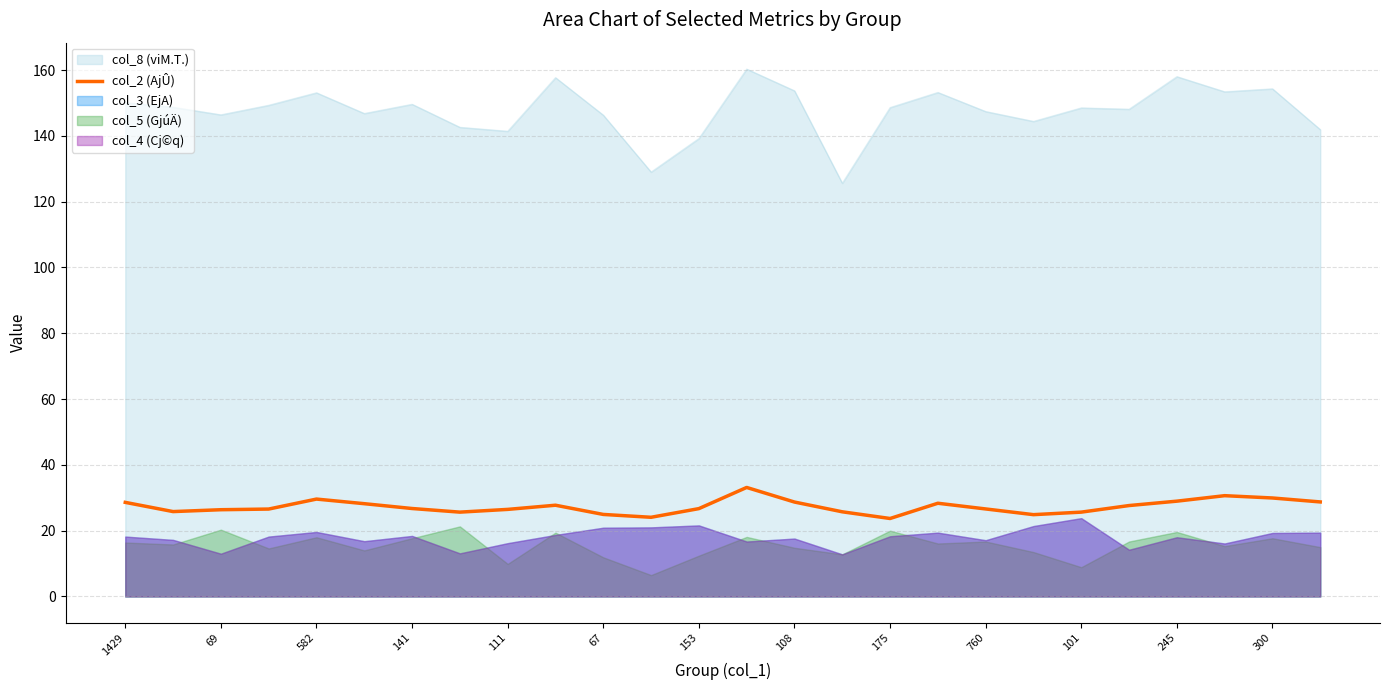

What is the minimum value for col_2 (AjÛ)?

23.7